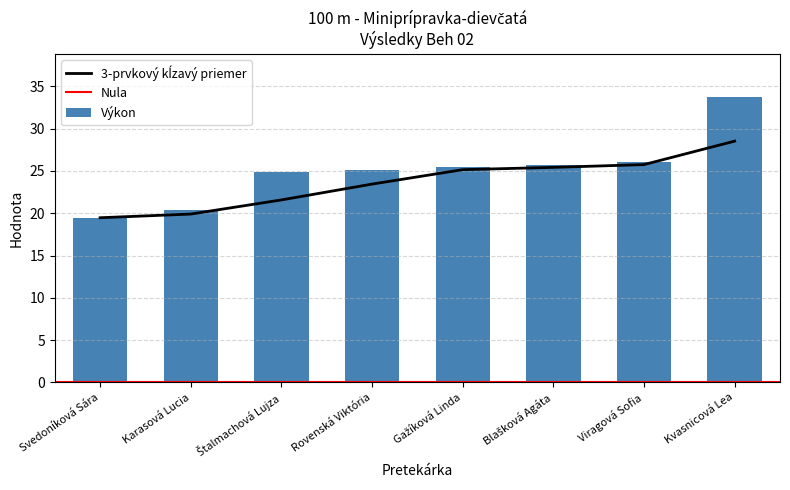

How many data points in Poradie are less than 25?

4